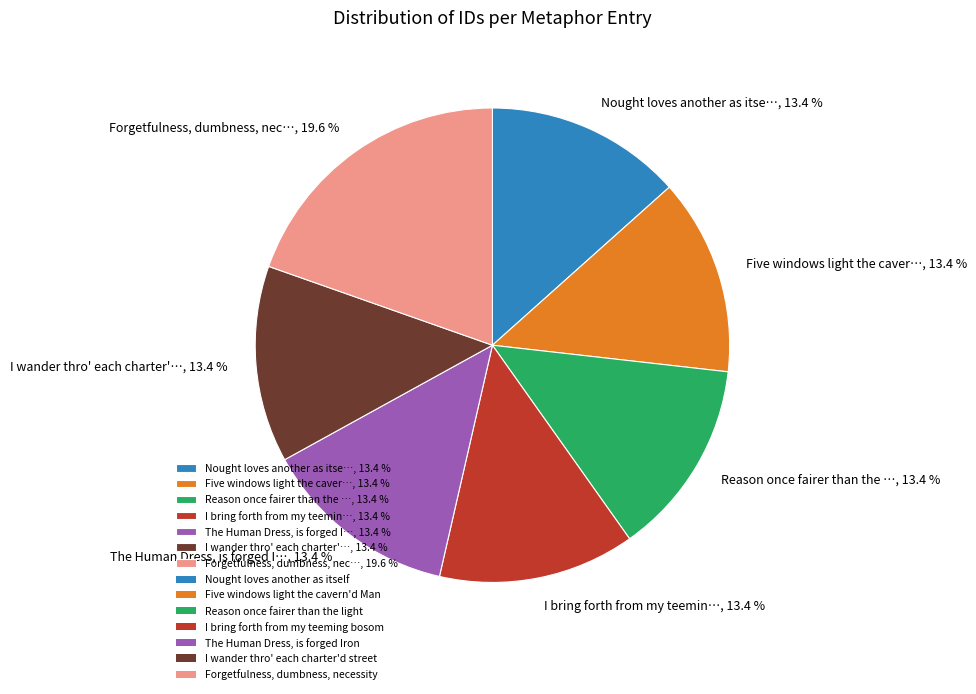

Count the number of slices in the pie.

7